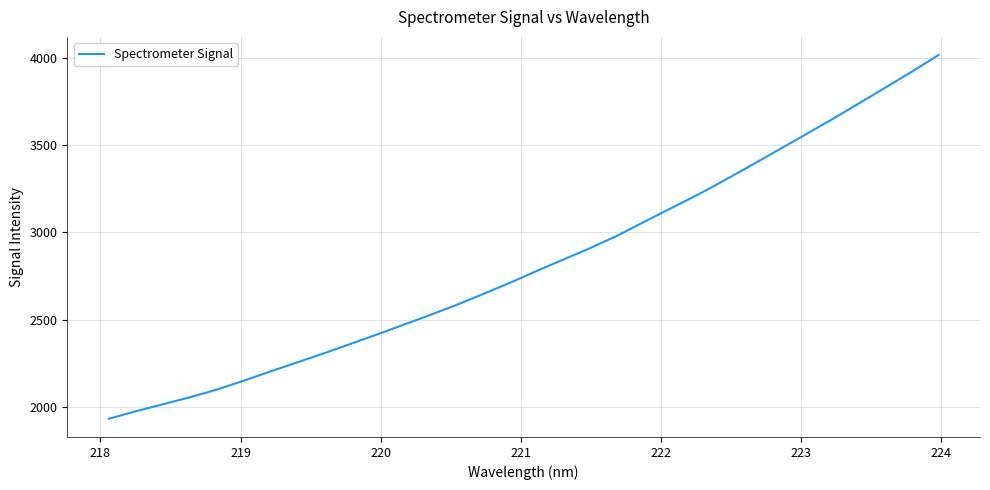

What is the difference between the maximum and minimum values?

2082.1